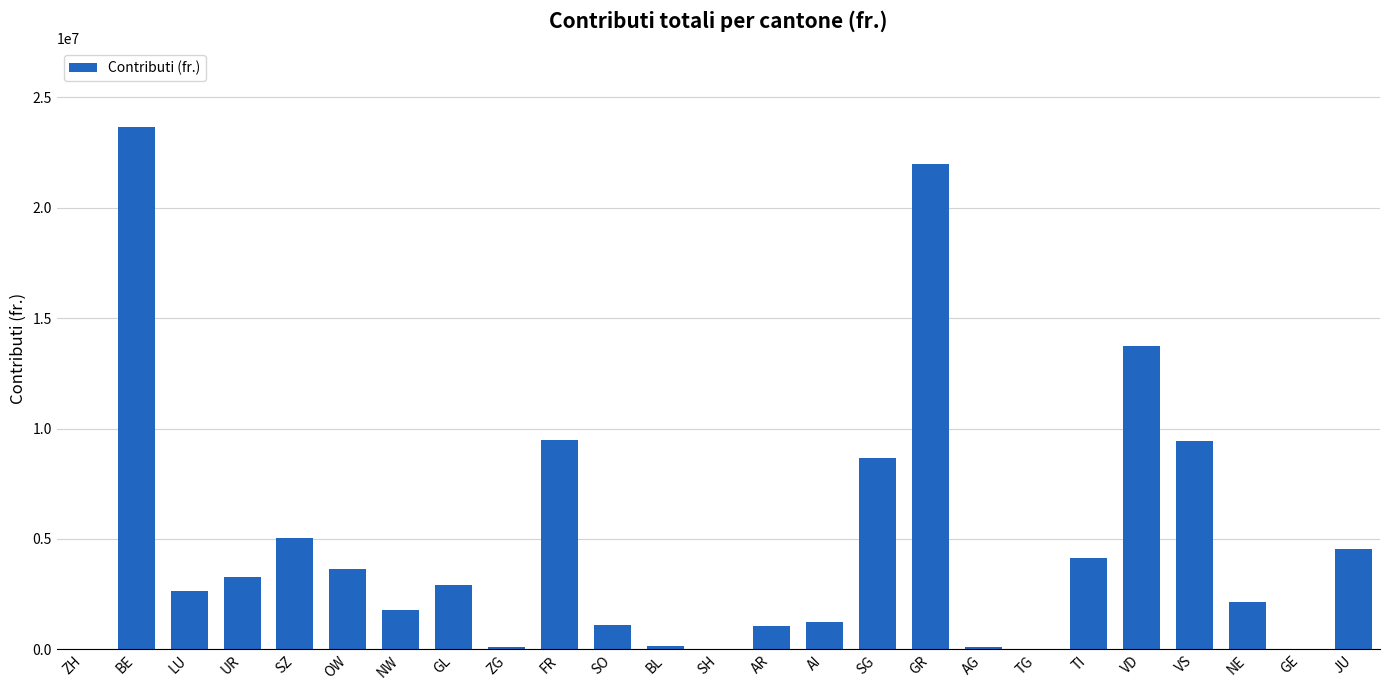

What is the sum of all values?

120917809.4